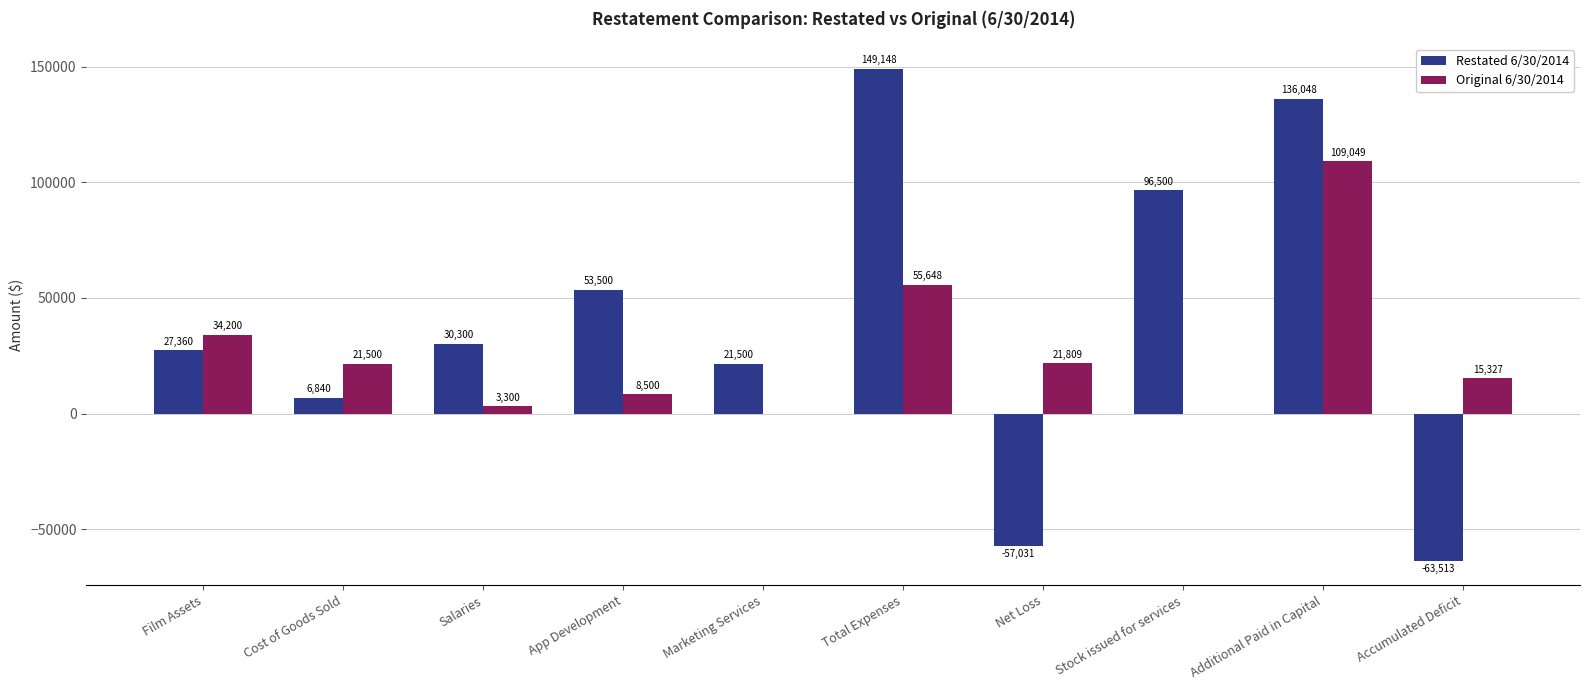

Which series has the largest range (max minus min)?

Restated 6/30/2014